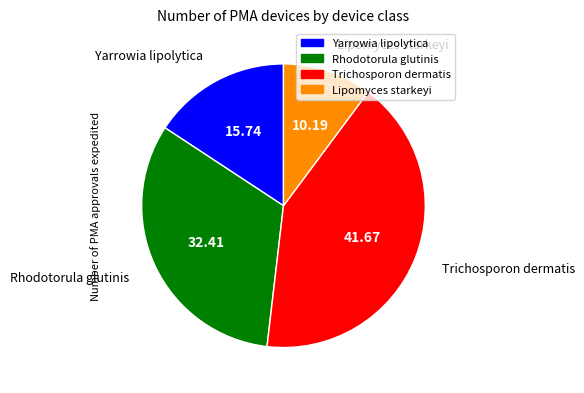

Is Rhodotorula glutinis the majority of the pie?

No